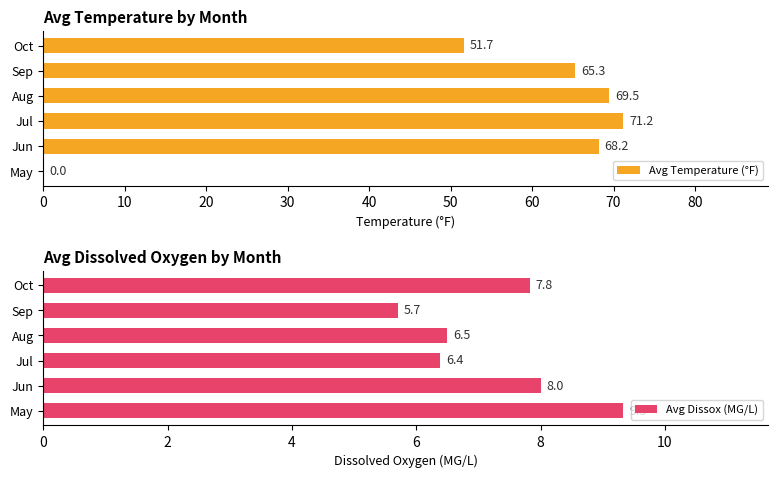

Where is Avg Temperature (°F) nearest to the value 35?

Oct